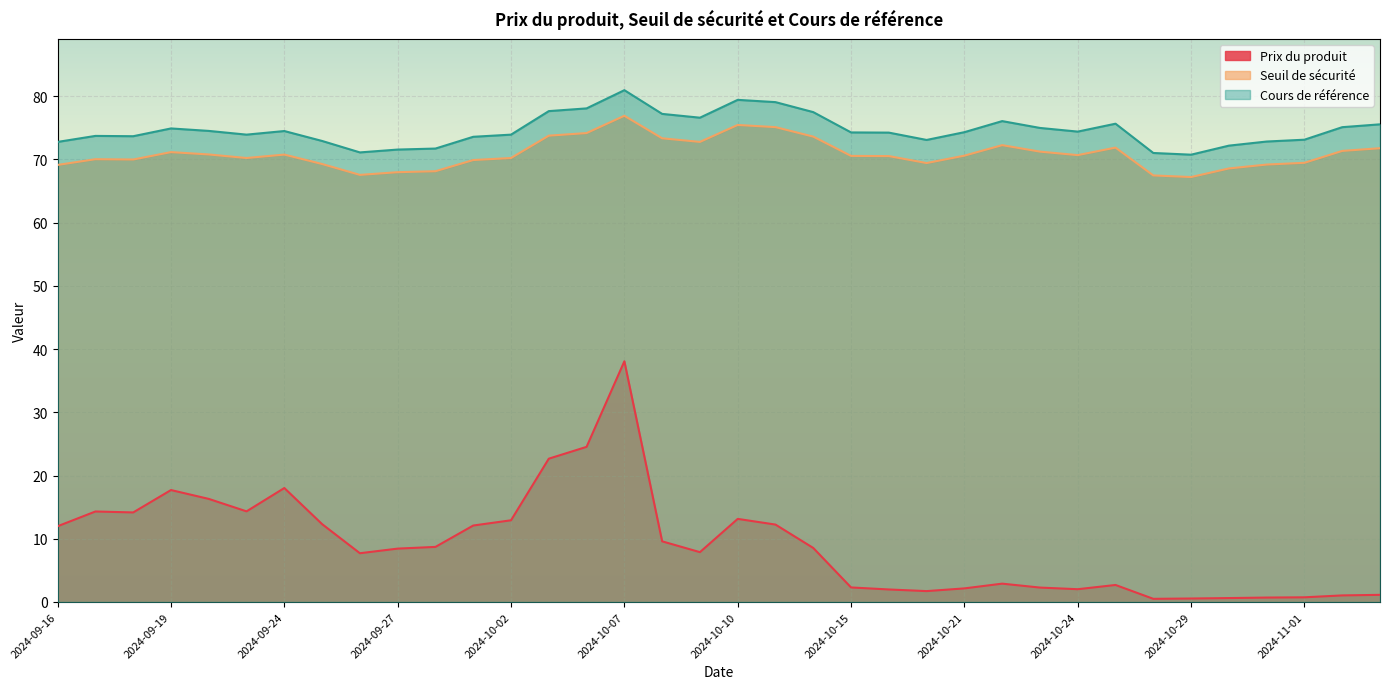

What is the label of the 12th point from the left?

2024-10-01